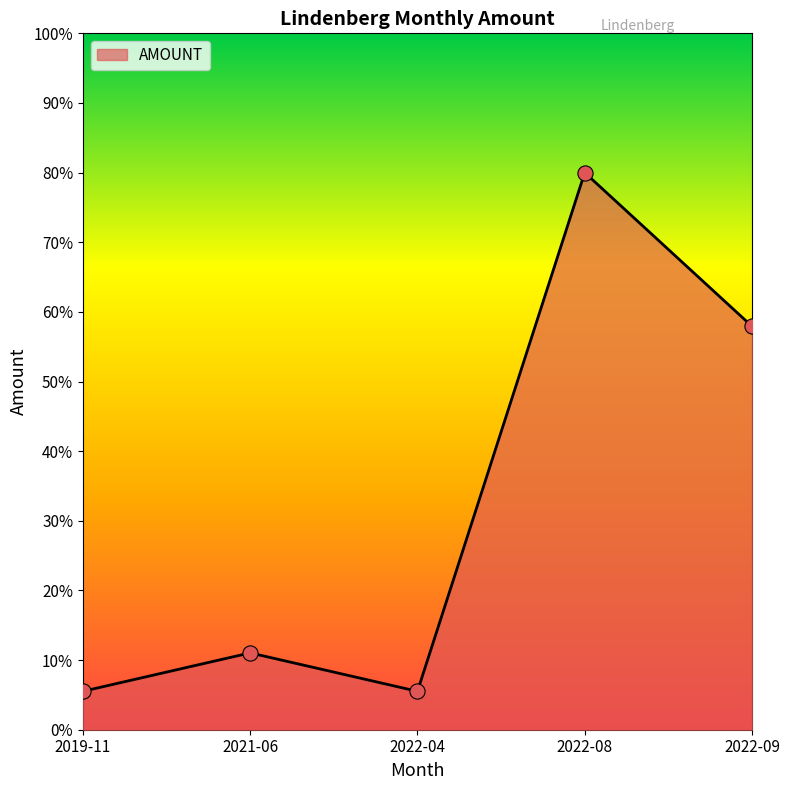

What is the ratio of the value at 2022-08 to the value at 2022-04?

14.5